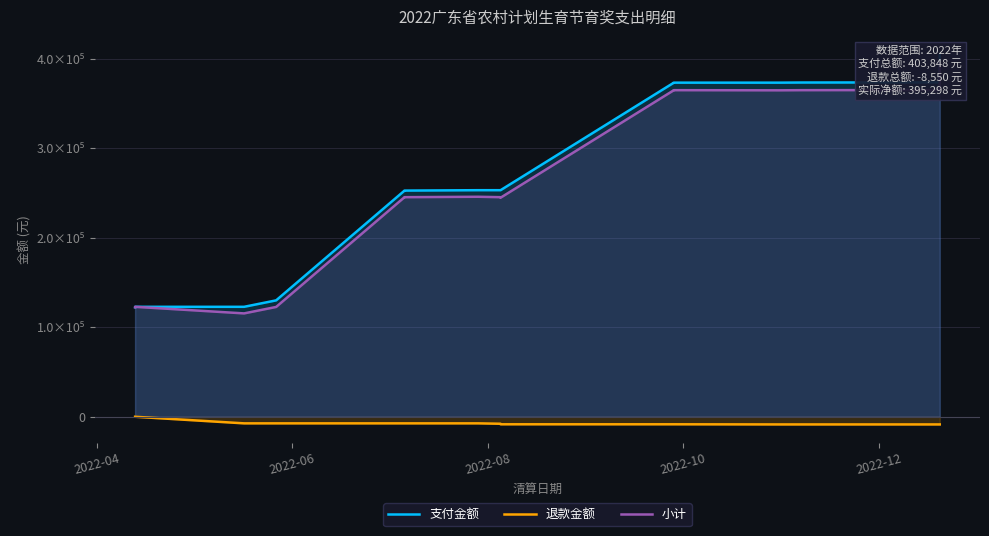

True or false: 支付金额 has a value of 107924 at 12.

False